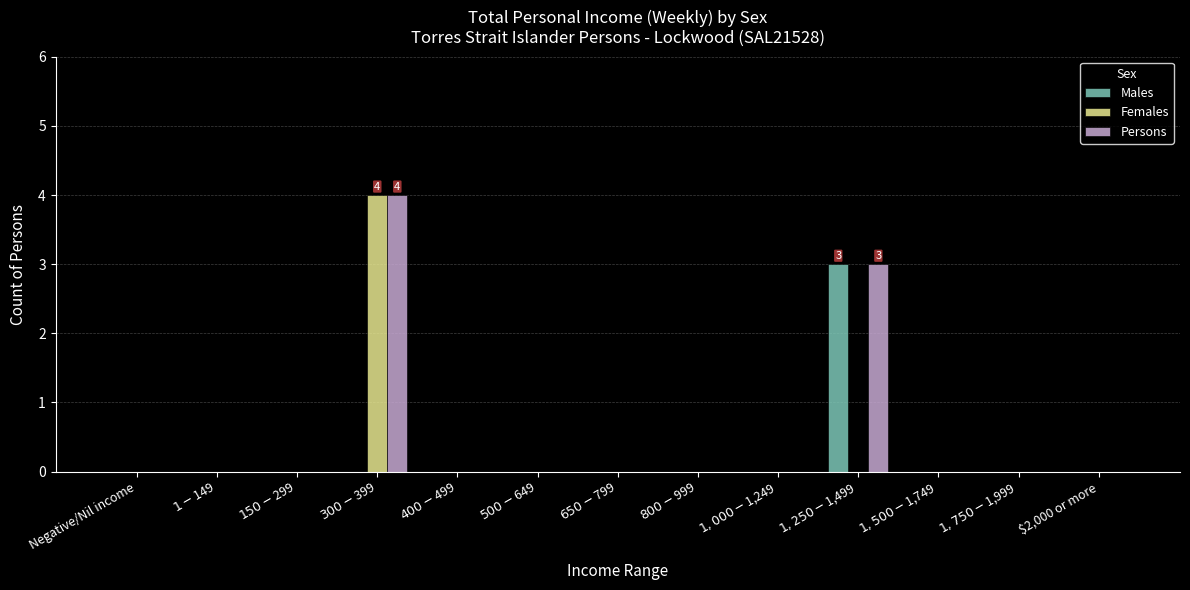

How many series are shown in this chart?

3